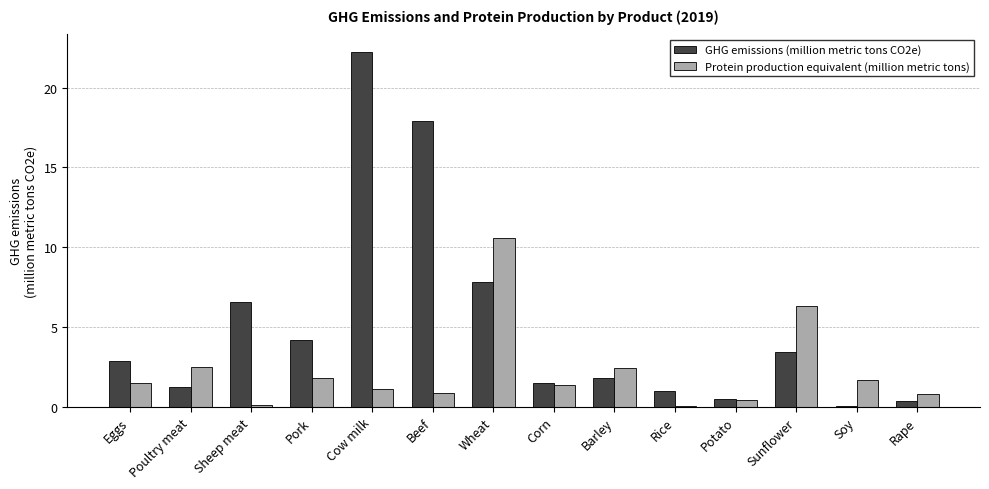

At which label does GHG emissions (million metric tons CO2e) reach its peak?

Cow milk